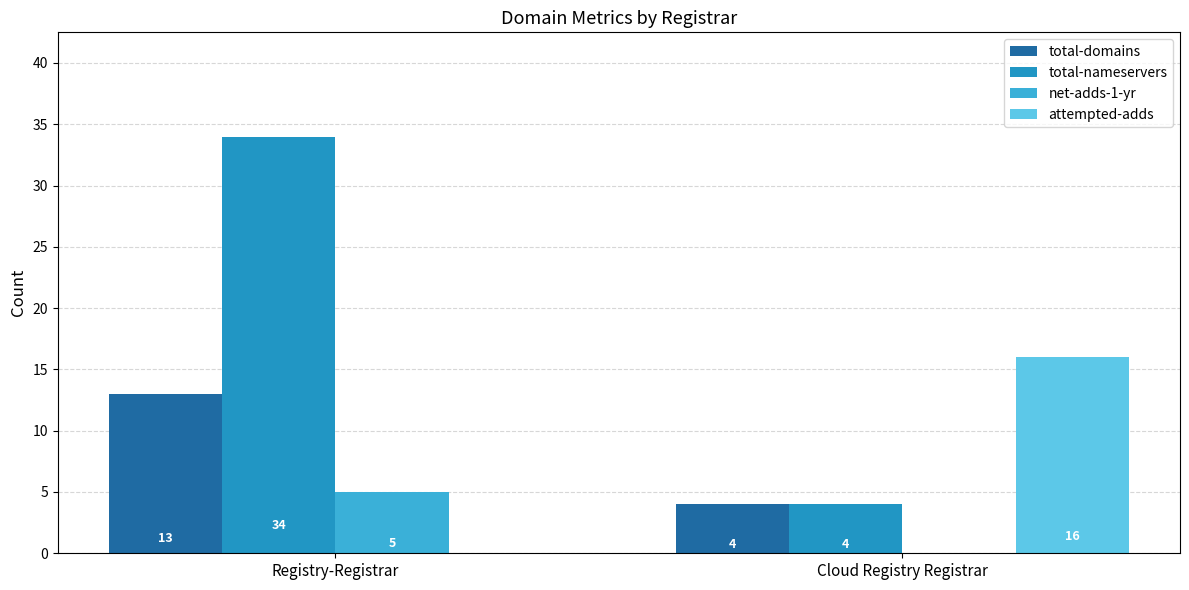

Which series changed the most between Registry-Registrar and Cloud Registry Registrar?

total-nameservers